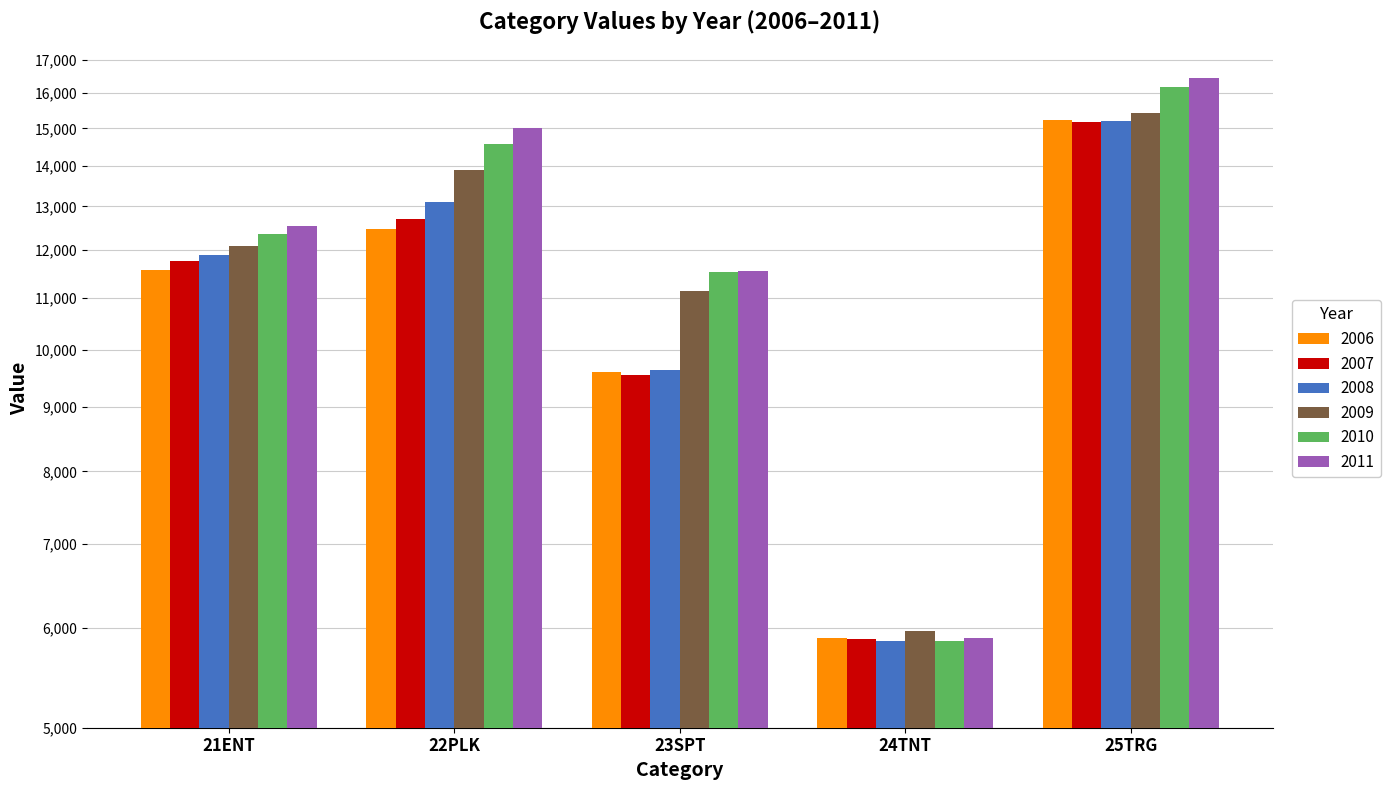

What is the label of the 2nd bar from the right?

24TNT